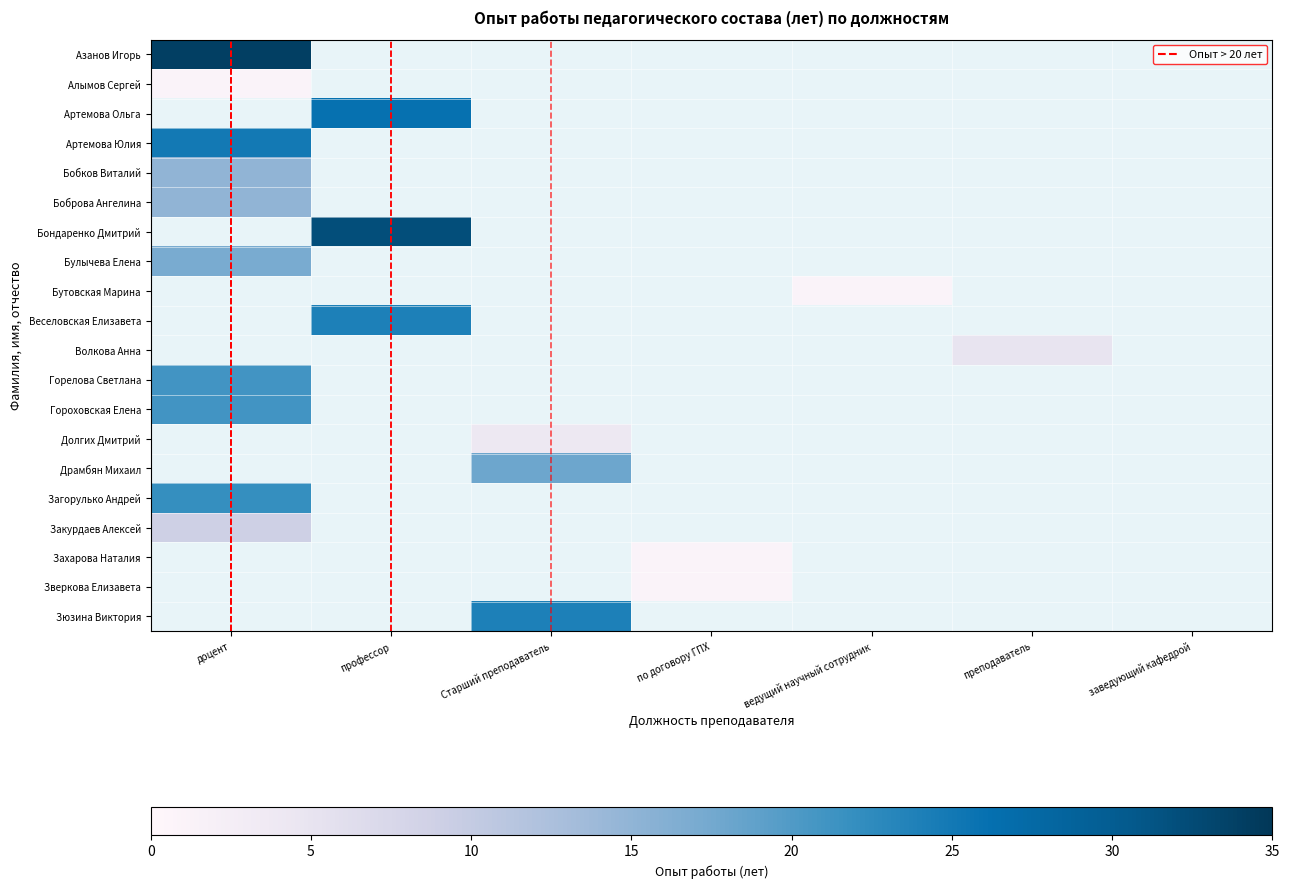

List the labels in order of Долгих Дмитрий value, smallest first.

доцент, профессор, Старший преподаватель, по договору ГПХ, ведущий научный сотрудник, преподаватель, заведующий кафедрой